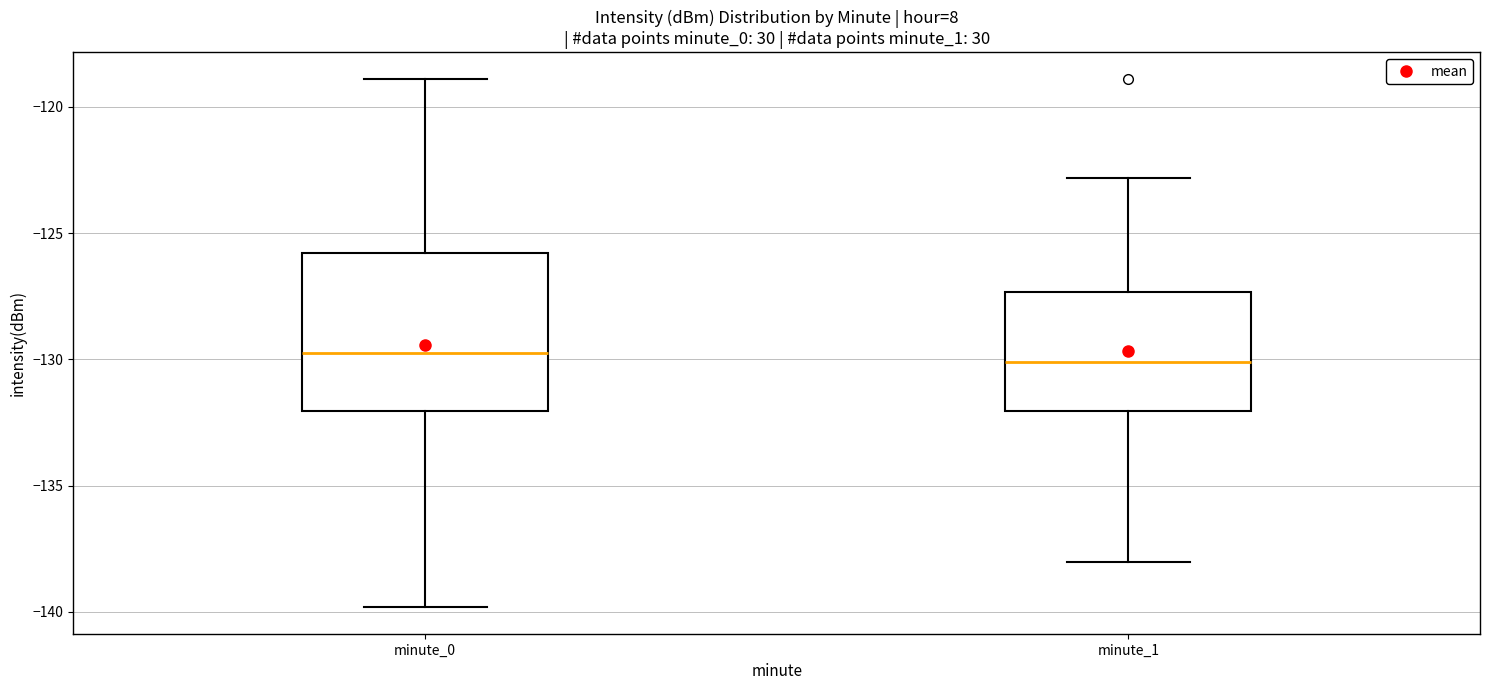

Which box is the tallest, from its lower edge to its upper edge?

minute_0